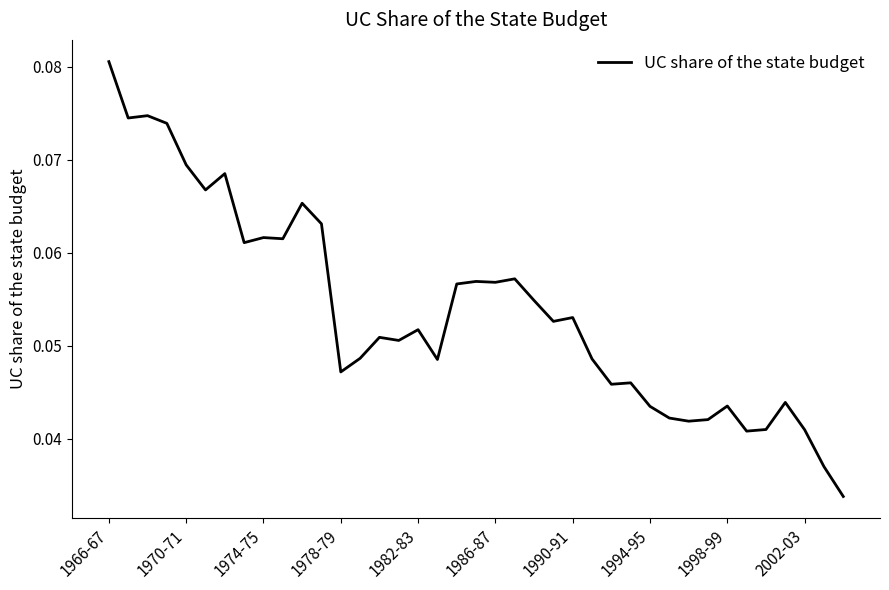

Does the chart have visible grid lines?

No